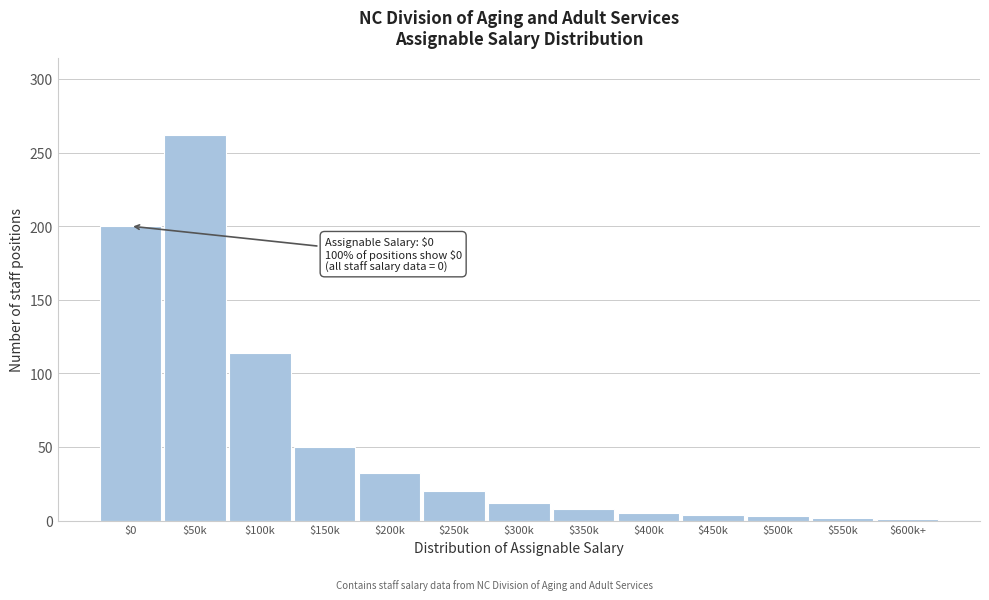

Is it true that the value at $100k is 114?

True